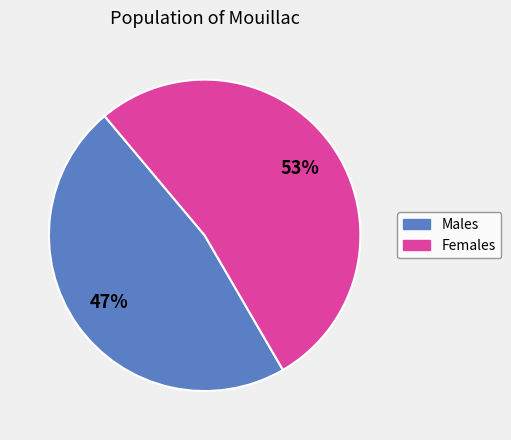

To the nearest percent, what is the average slice percentage?

50%